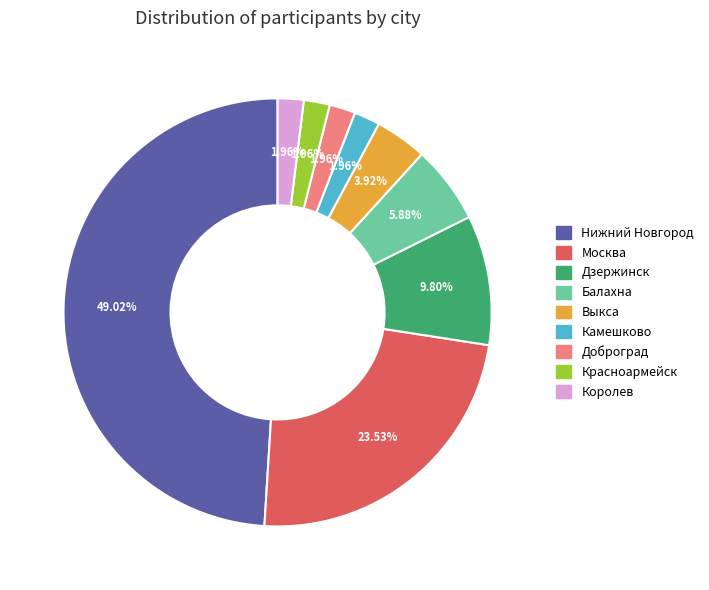

To the nearest percent, what is the difference between the Красноармейск and Балахна slice percentages?

4%